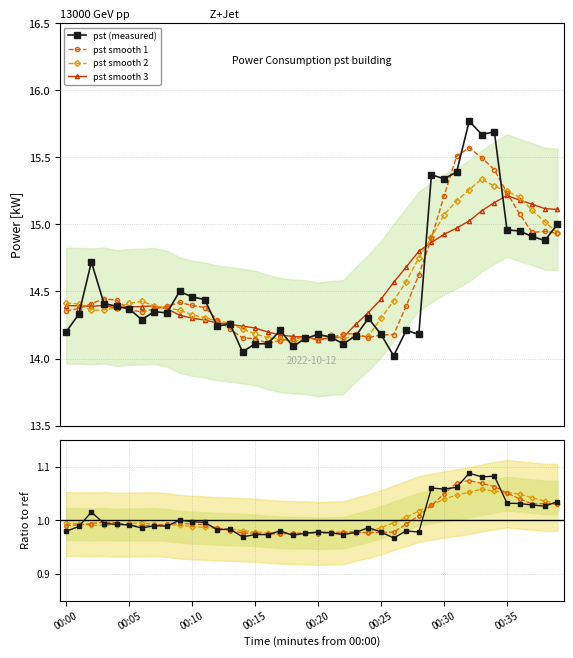

Reading right to left, list all the values displayed in this chart.

00:39=15.0	00:38=14.9	00:37=14.9	00:36=14.9	00:35=15.0	00:34=15.7	00:33=15.7	00:32=15.8	00:31=15.4	00:30=15.3	00:29=15.4	00:28=14.2	00:27=14.2	00:26=14.0	00:25=14.2	00:24=14.3	00:23=14.2	00:22=14.1	00:21=14.2	00:20=14.2	00:19=14.2	00:18=14.1	00:17=14.2	00:16=14.1	00:15=14.1	00:14=14.1	00:13=14.3	00:12=14.2	00:11=14.4	00:10=14.5	00:09=14.5	00:08=14.3	00:07=14.3	00:06=14.3	00:05=14.4	00:04=14.4	00:03=14.4	00:02=14.7	00:01=14.3	00:00=14.2